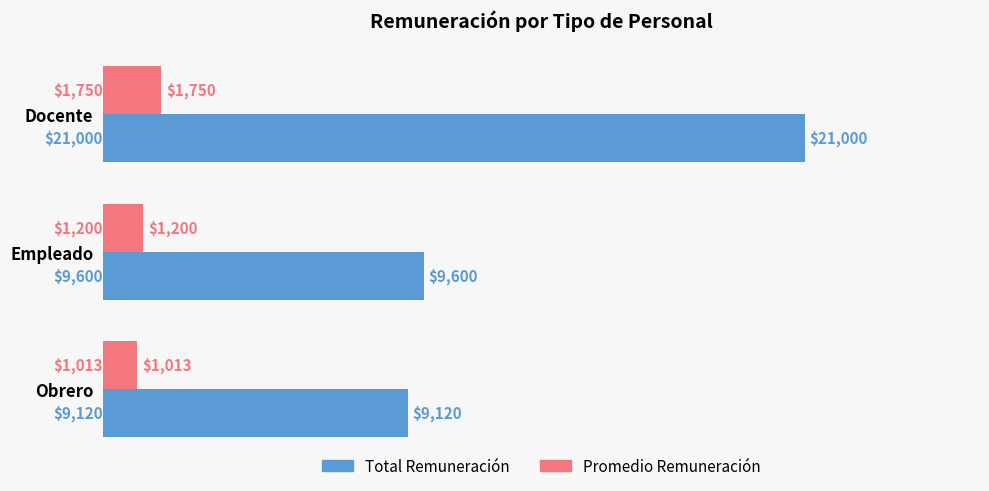

Between Empleado and Obrero, which series saw the biggest shift?

Total Remuneración